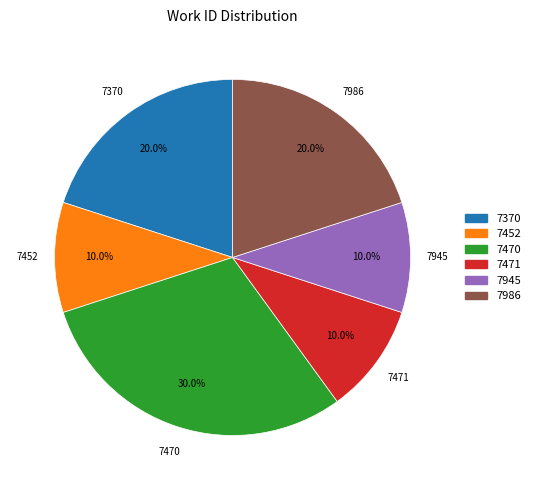

Does any single category account for the majority?

No